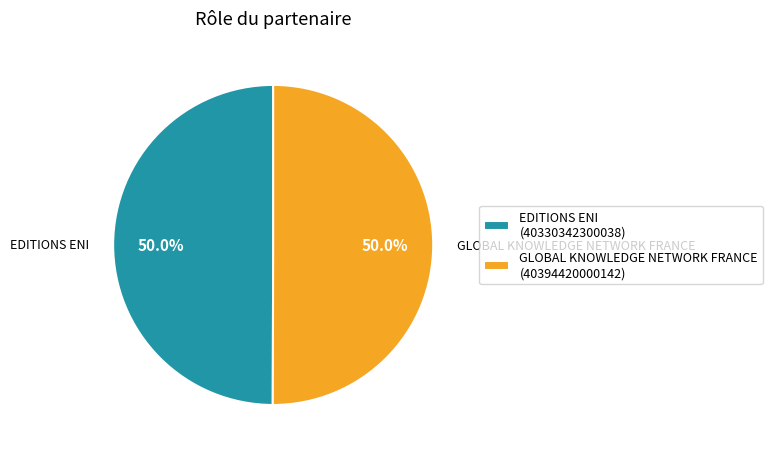

To the nearest percent, what is the combined percentage of GLOBAL KNOWLEDGE NETWORK FRANCE and EDITIONS ENI?

100%